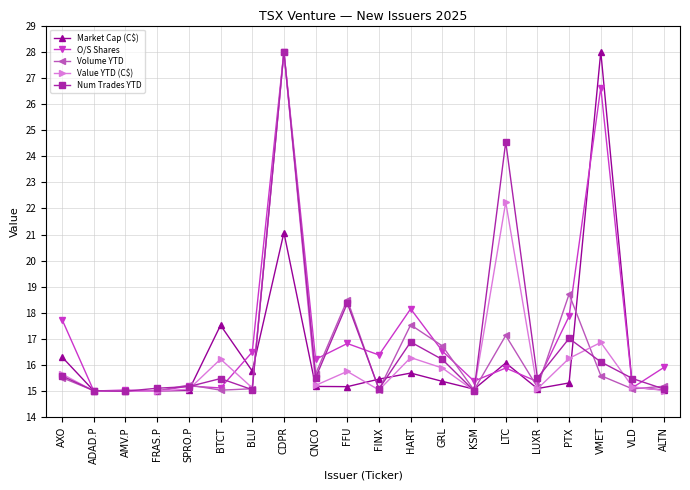

What is the difference between the highest and lowest values at CDPR?

6.9